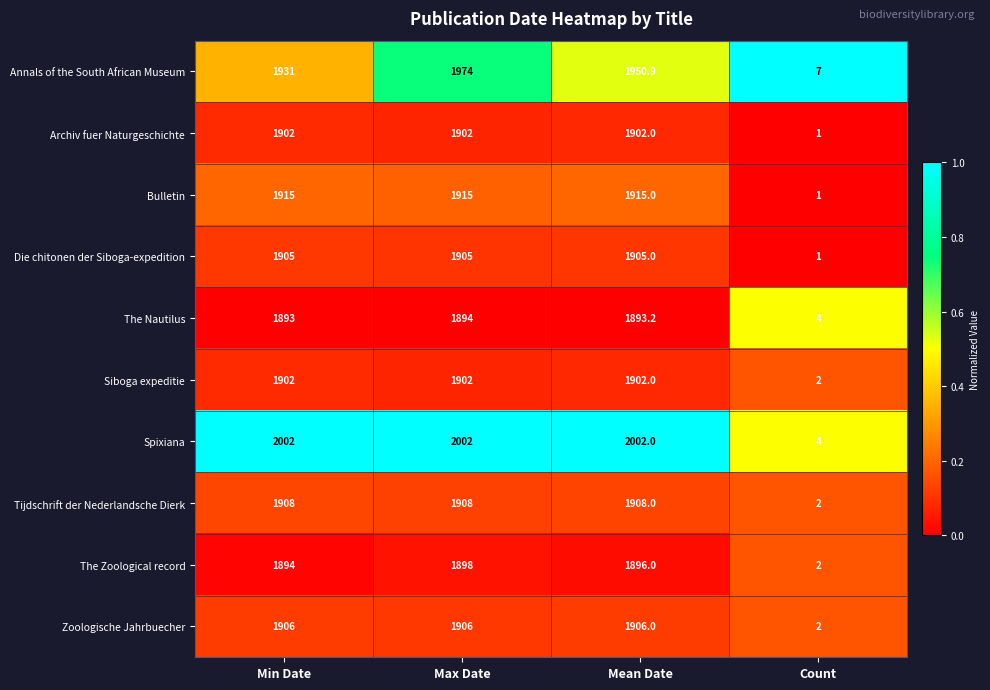

What is the sum of all Annals of the South African Museum values?

5862.9